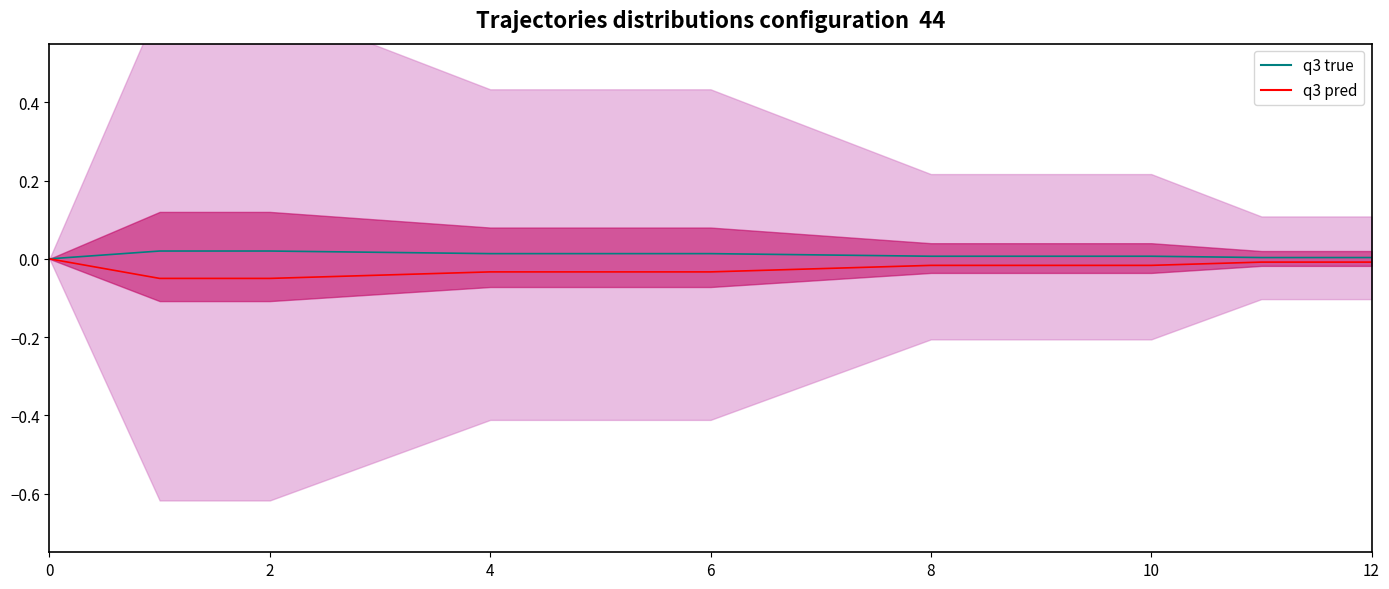

True or false: q3 pred and q3 true intersect in this chart.

False